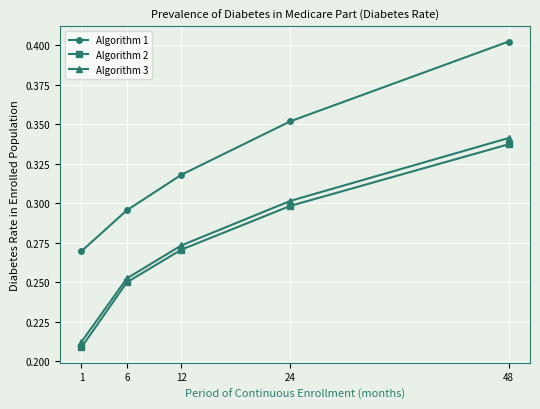

List the labels in order of Algorithm 1 value, largest first.

48, 24, 12, 6, 1